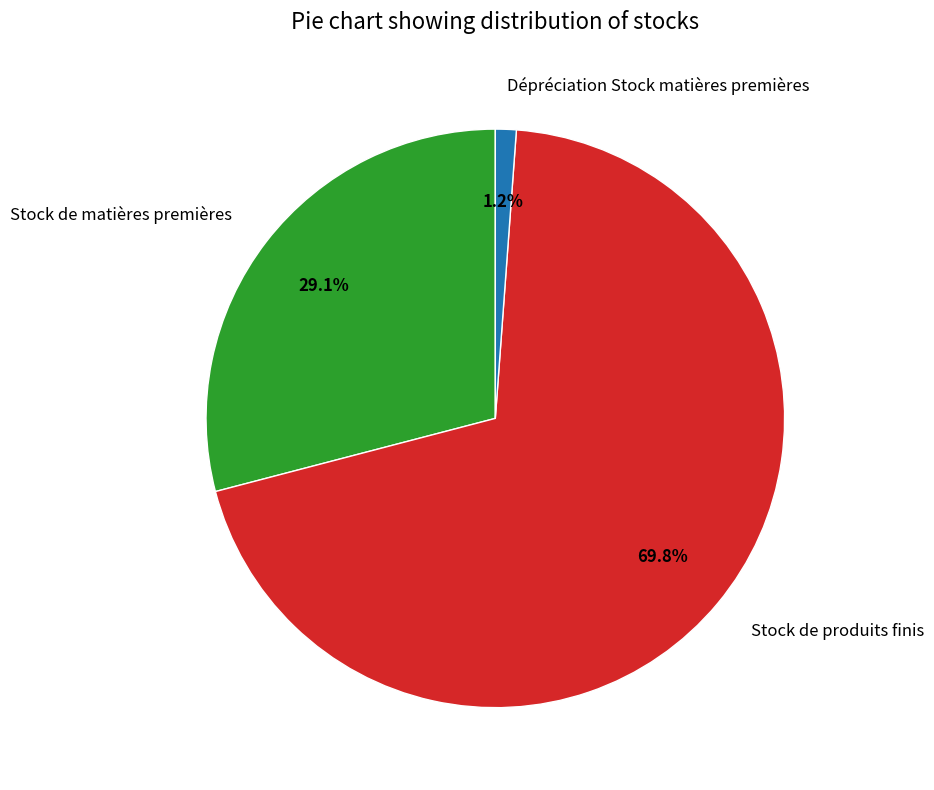

Between Stock de produits finis and Dépréciation Stock matières premières, which is larger?

Stock de produits finis